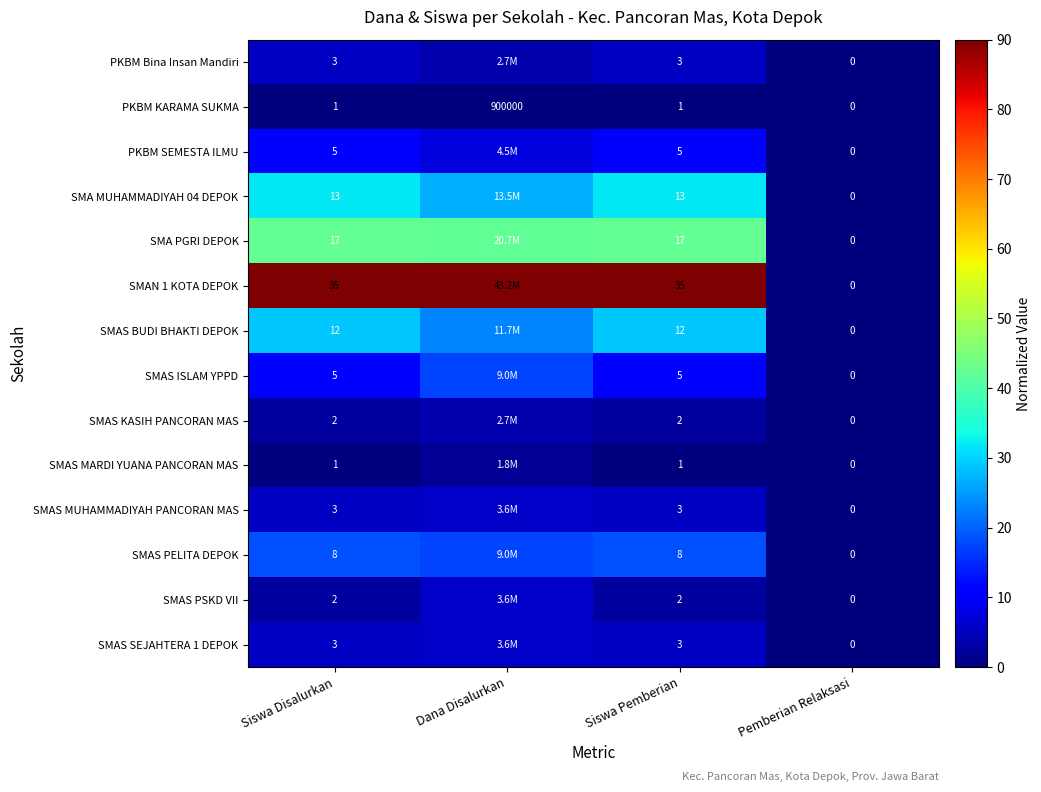

Is it true that SMAS PSKD VII equals 0.0 at Pemberian Relaksasi?

True